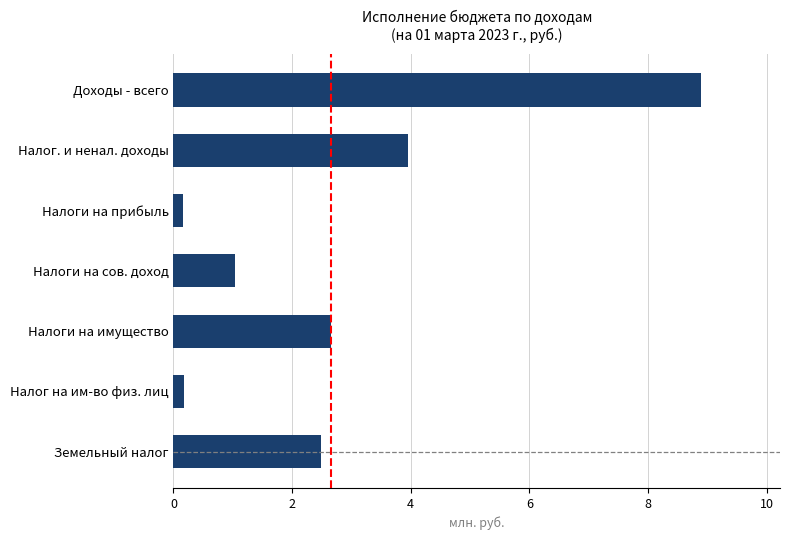

Are the bars horizontal?

Yes